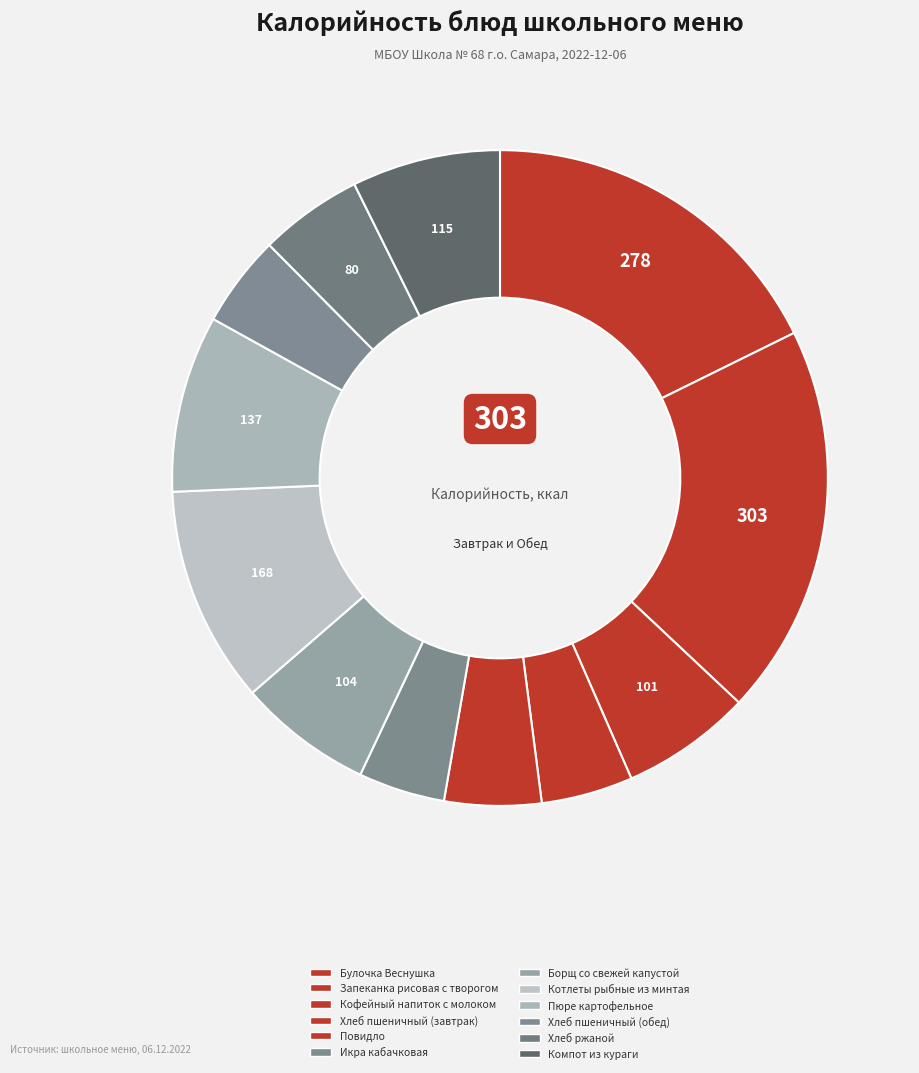

How many slices are in this pie chart?

12